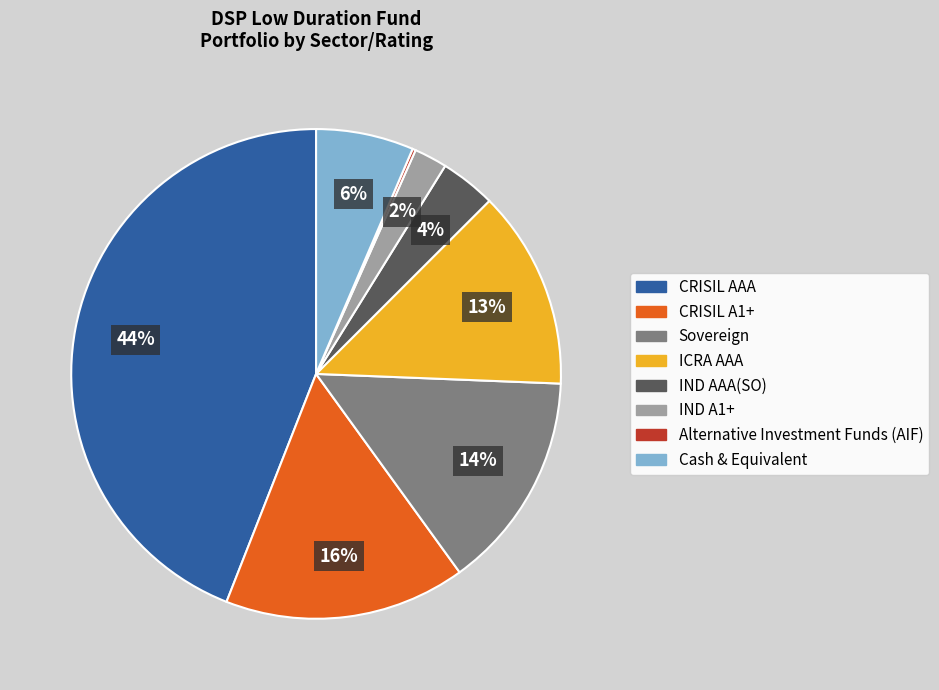

To the nearest percent, what portion does CRISIL AAA represent?

44%